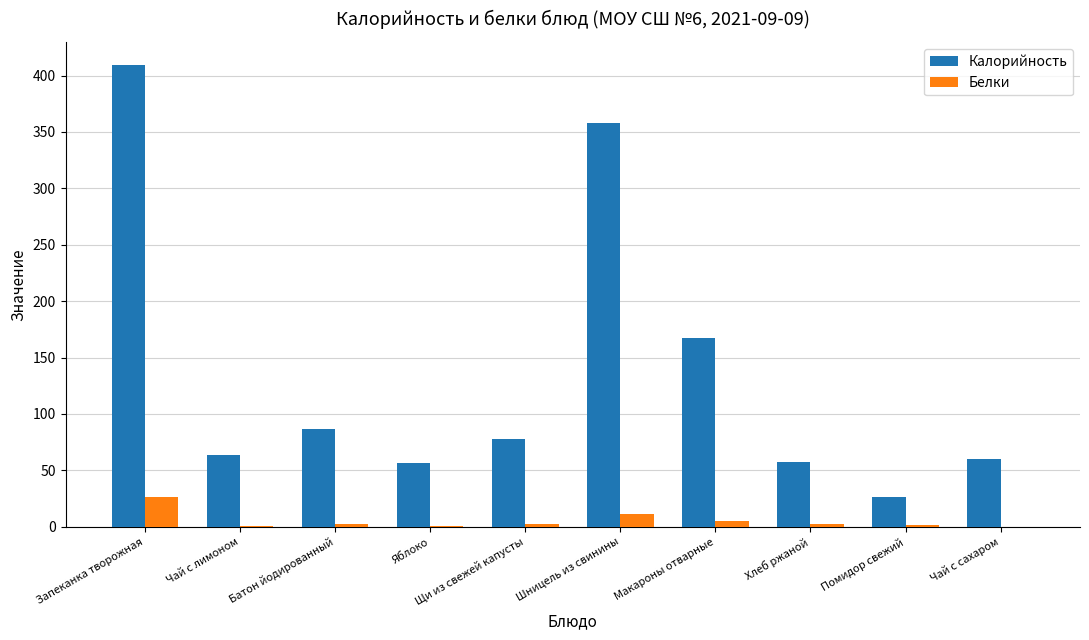

What is the total value across all series at Чай с сахаром?

60.1